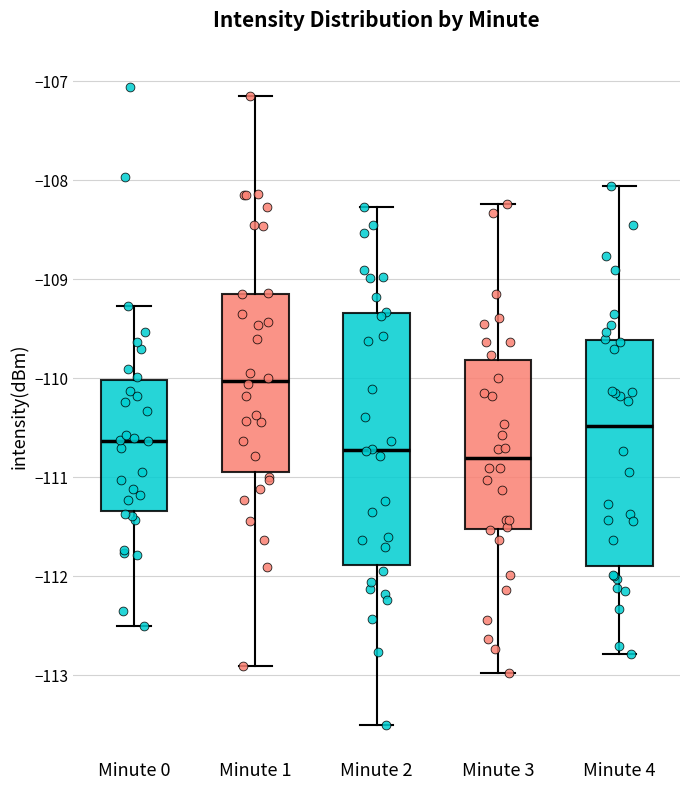

Reading left to right, read every box against the y-axis: the position of its median line, the range the box covers, and the ends of its whiskers. The values are not printed on the chart, so give them approximately, as read against the axis.

Minute 0: median -110.6, box -111.3 to -110.0, whiskers -112.5 to -109.3
Minute 1: median -110.0, box -110.9 to -109.1, whiskers -112.9 to -107.1
Minute 2: median -110.7, box -111.9 to -109.3, whiskers -113.5 to -108.3
Minute 3: median -110.8, box -111.5 to -109.8, whiskers -113.0 to -108.2
Minute 4: median -110.5, box -111.9 to -109.6, whiskers -112.8 to -108.1